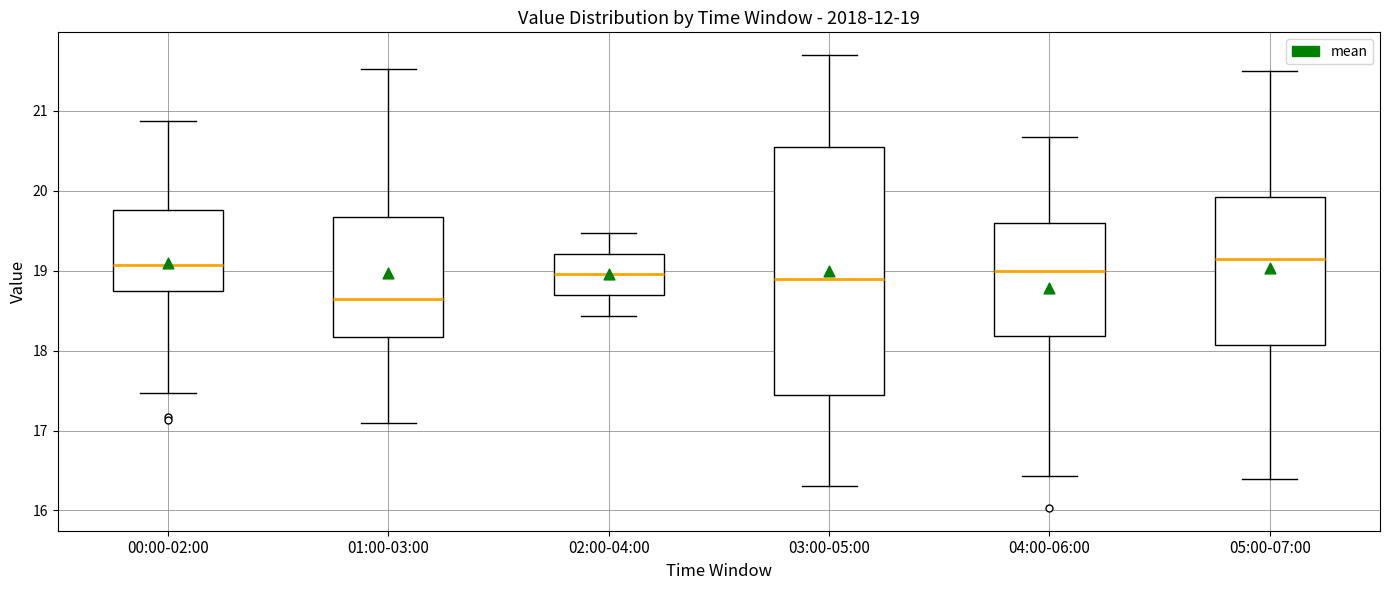

Which box has the lowest median line?

01:00-03:00